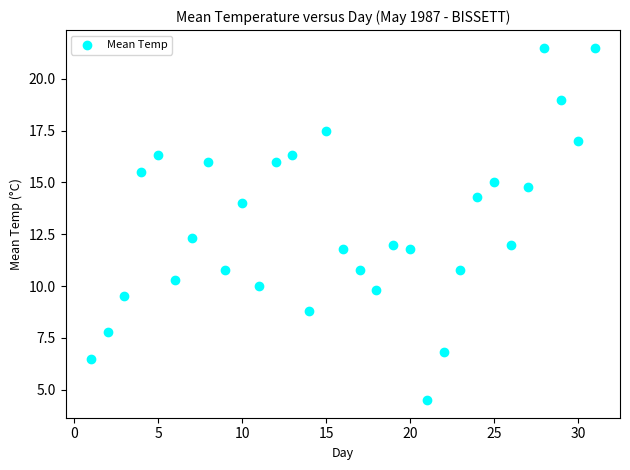

What is the range of Y values (max minus min)?

17.0